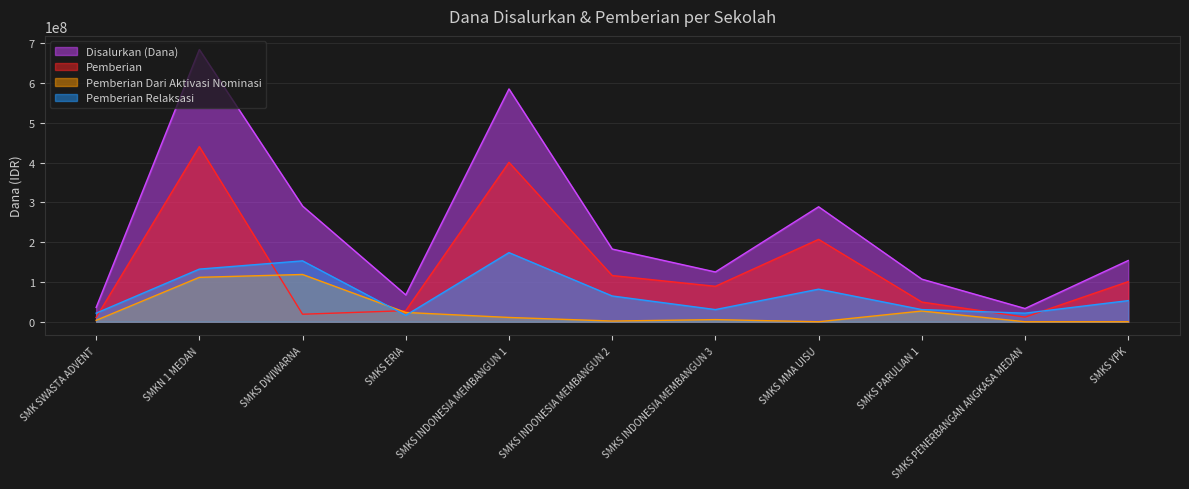

Rank the series at SMKS INDONESIA MEMBANGUN 2 from highest to lowest value.

Disalurkan (Dana), Pemberian, Pemberian Relaksasi, Pemberian Dari Aktivasi Nominasi